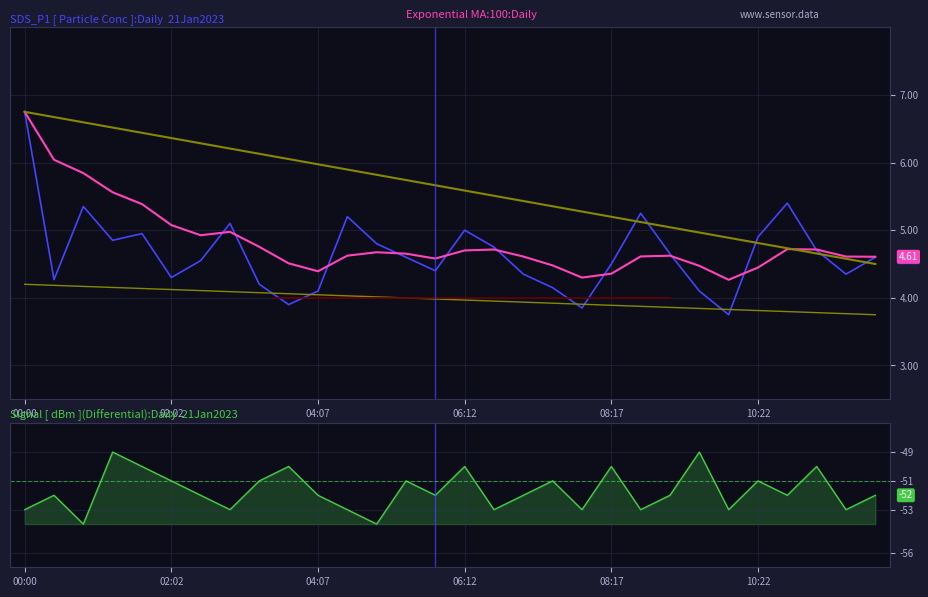

What is the greatest value displayed?

6.8